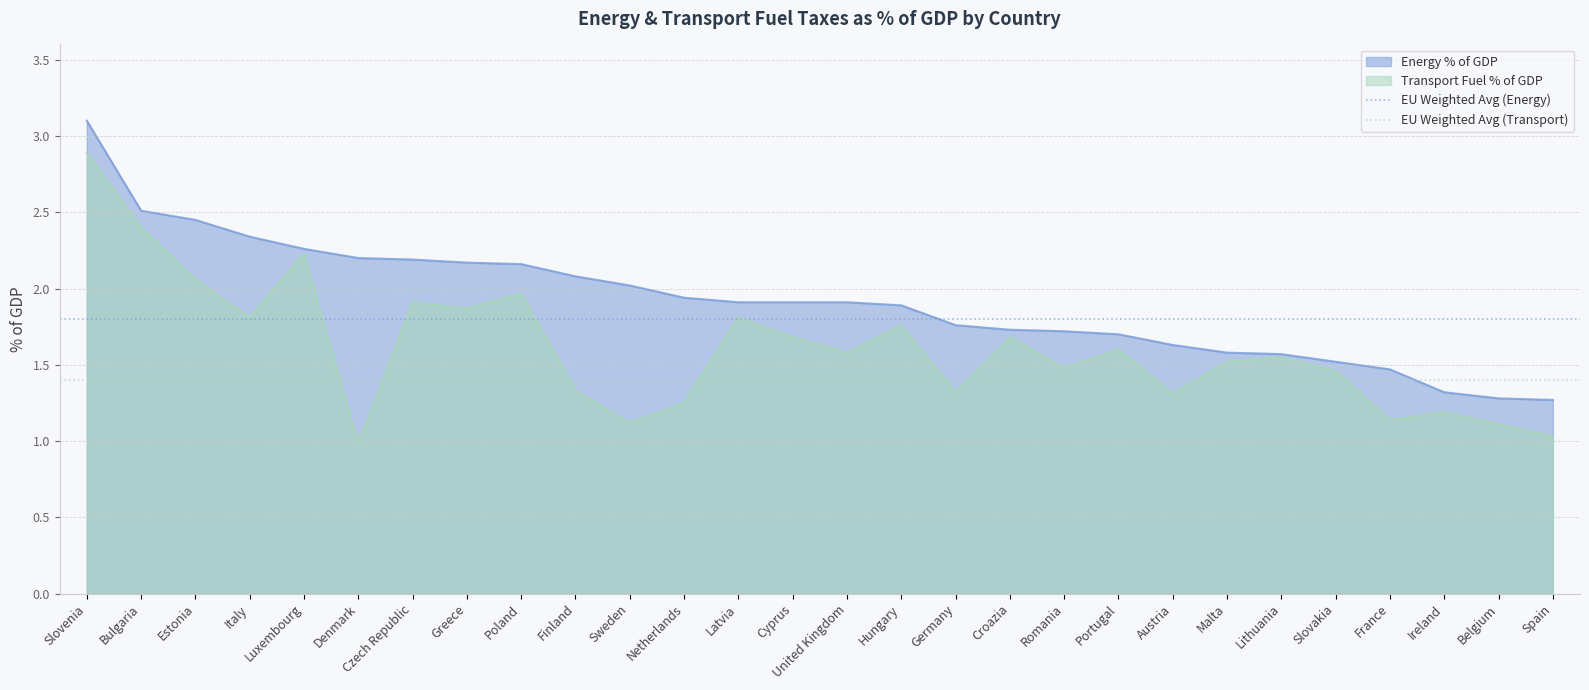

The EU Weighted Avg (Energy) series shows 1.8 at Slovenia. True or false?

True